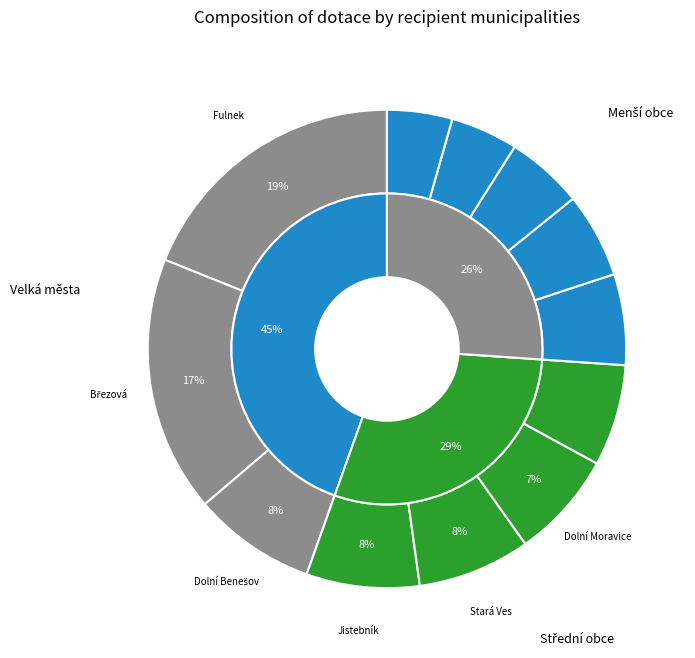

Is the sum of Obec Březová and Město Nový Jičín greater than half?

No